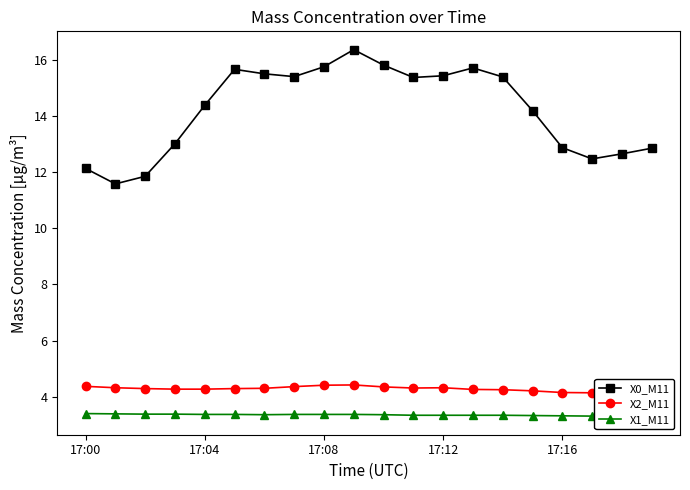

The value of X0_M11 at 17:16 is 12.9. True or false?

True